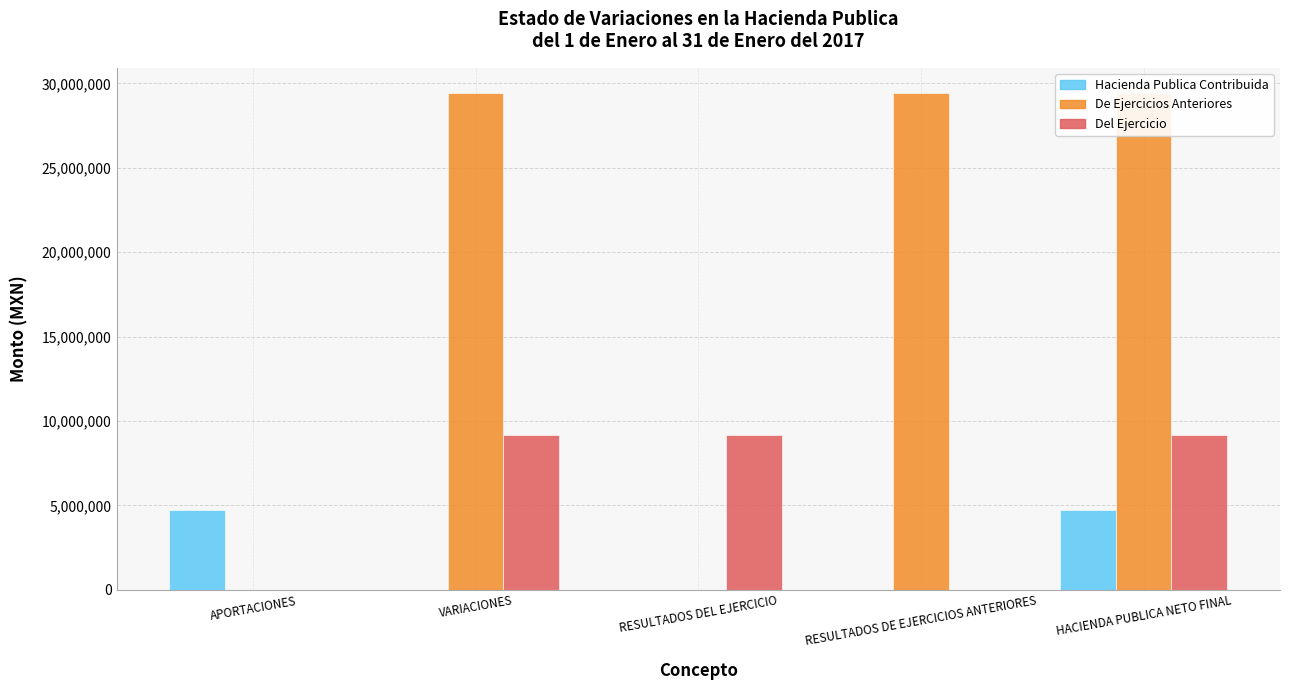

At which category is the sum across all series the highest?

HACIENDA PUBLICA NETO FINAL